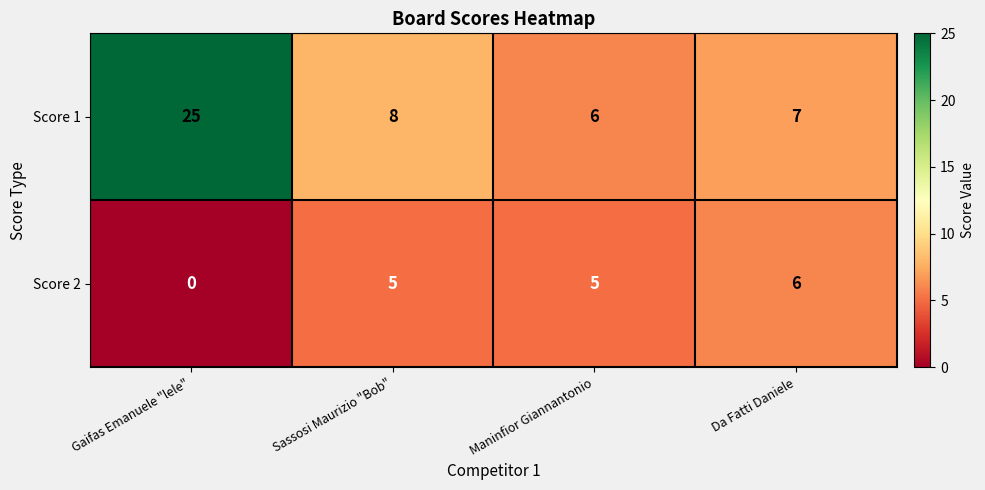

True or false: Score 2 has a value of 5 at Maninfior Giannantonio.

True